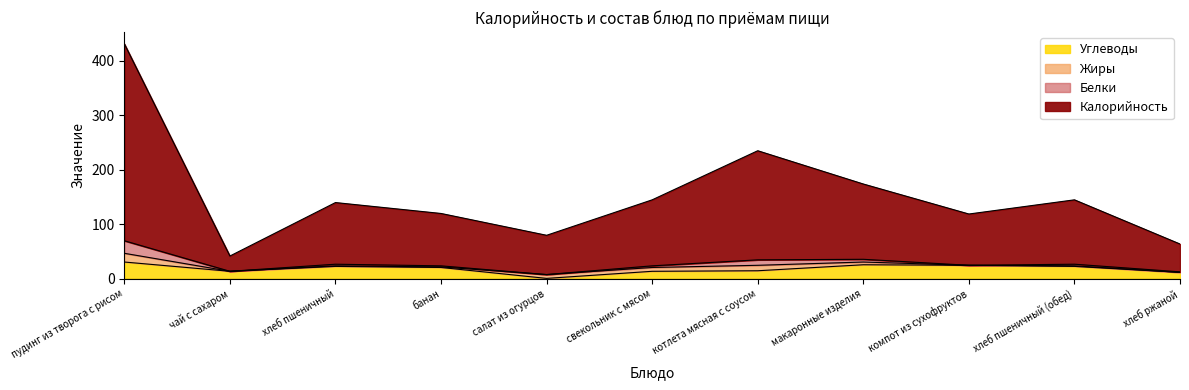

At which category is the sum across all series the highest?

пудинг из творога с рисом